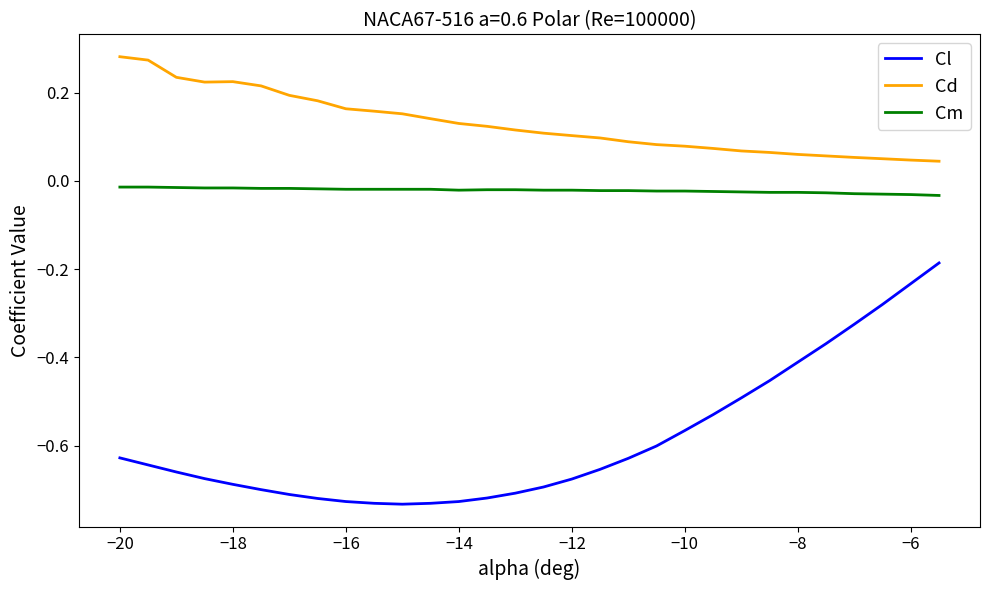

List the series in order of their peak value, lowest first.

Cl, Cm, Cd